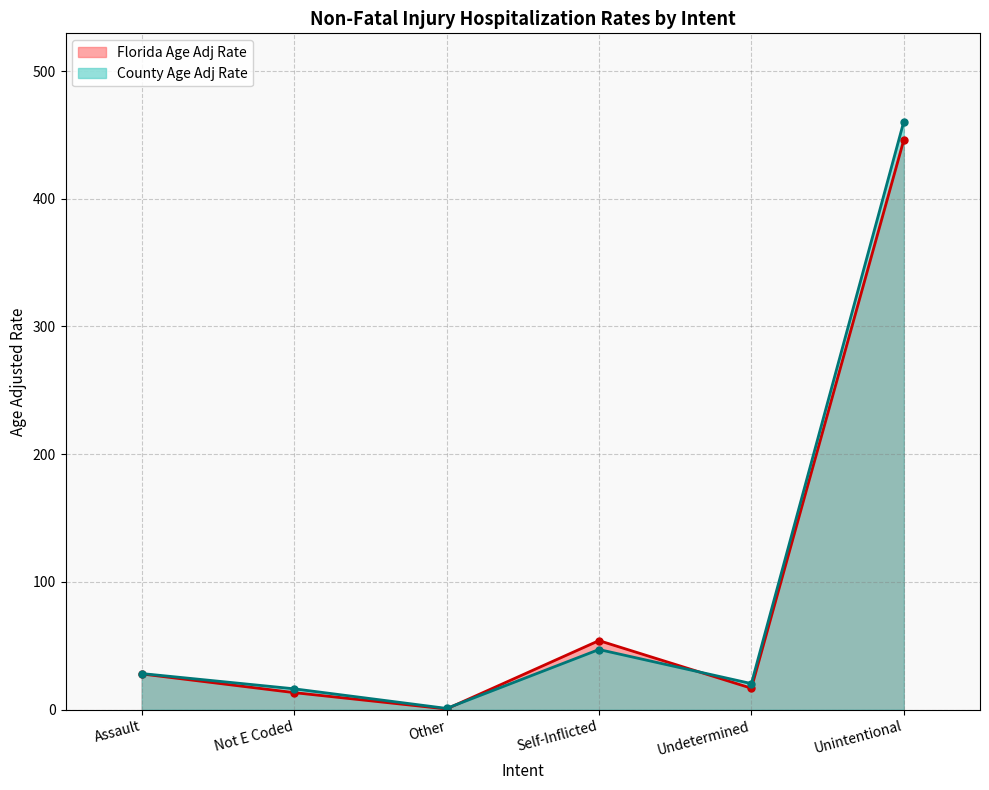

How many interior local peaks does the Florida Age Adj Rate series have?

1